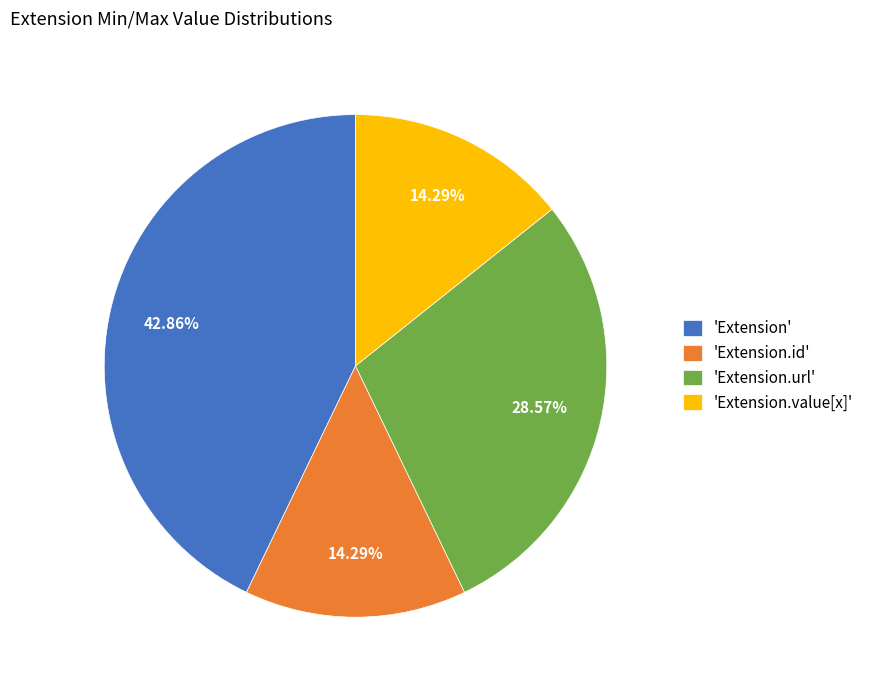

What is the ratio of the value at 'Extension.value[x]' to the value at 'Extension.url'?

0.5